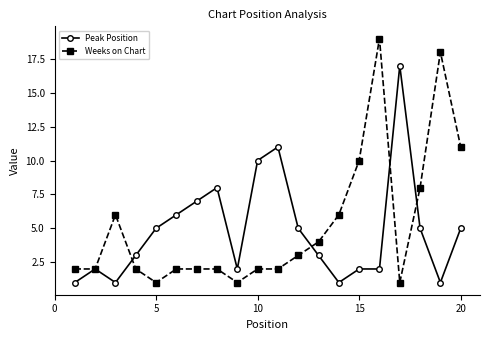

Rank the series by their maximum value, from lowest to highest.

Peak Position, Weeks on Chart